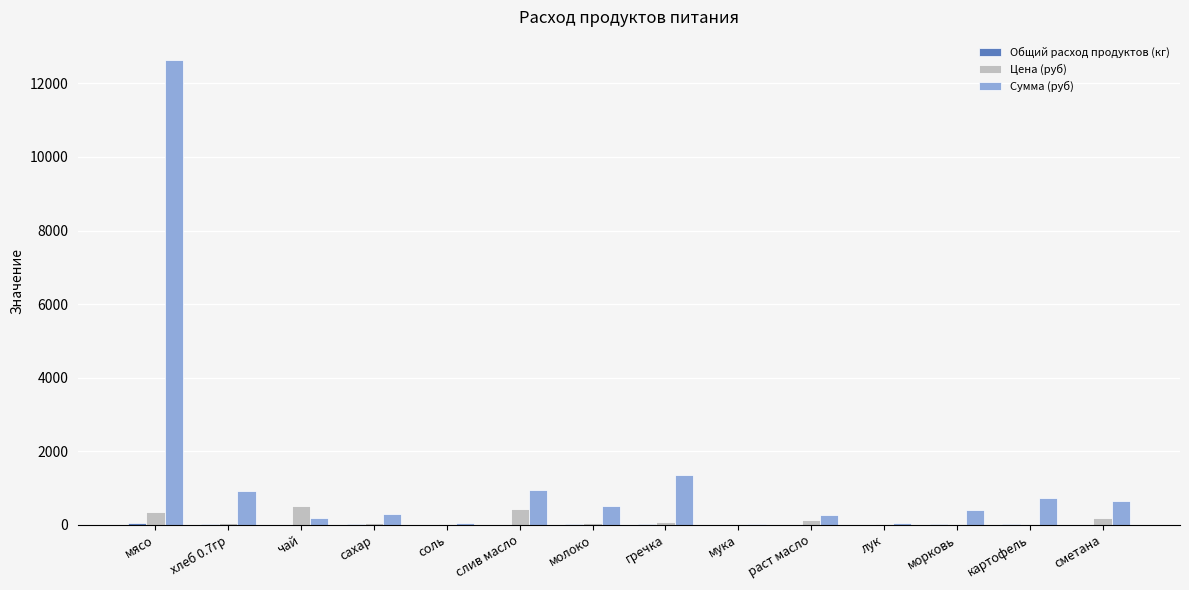

At which label is Сумма (руб) closest to 6330?

гречка